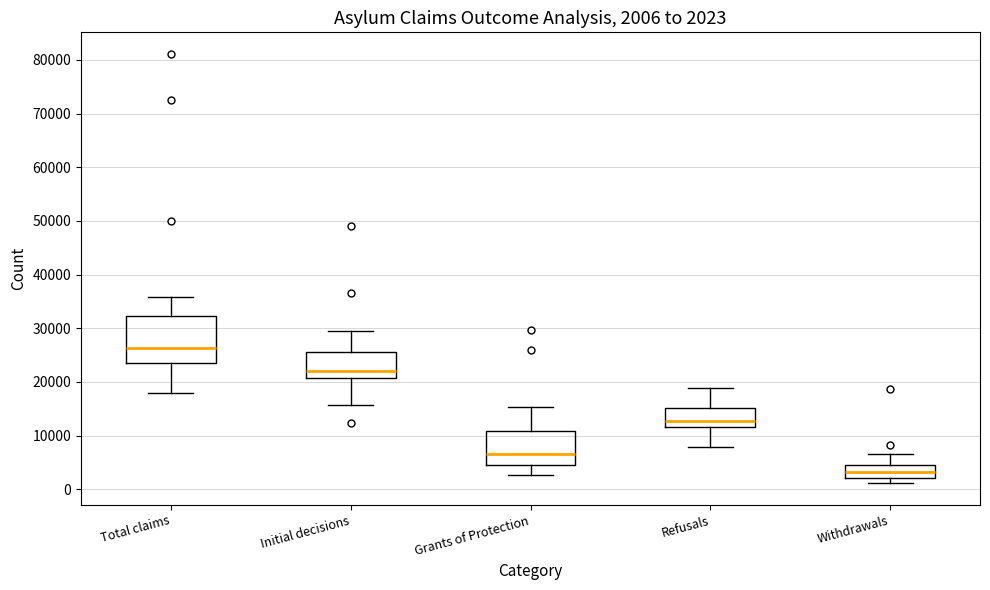

Which box's median line is the highest?

Total claims